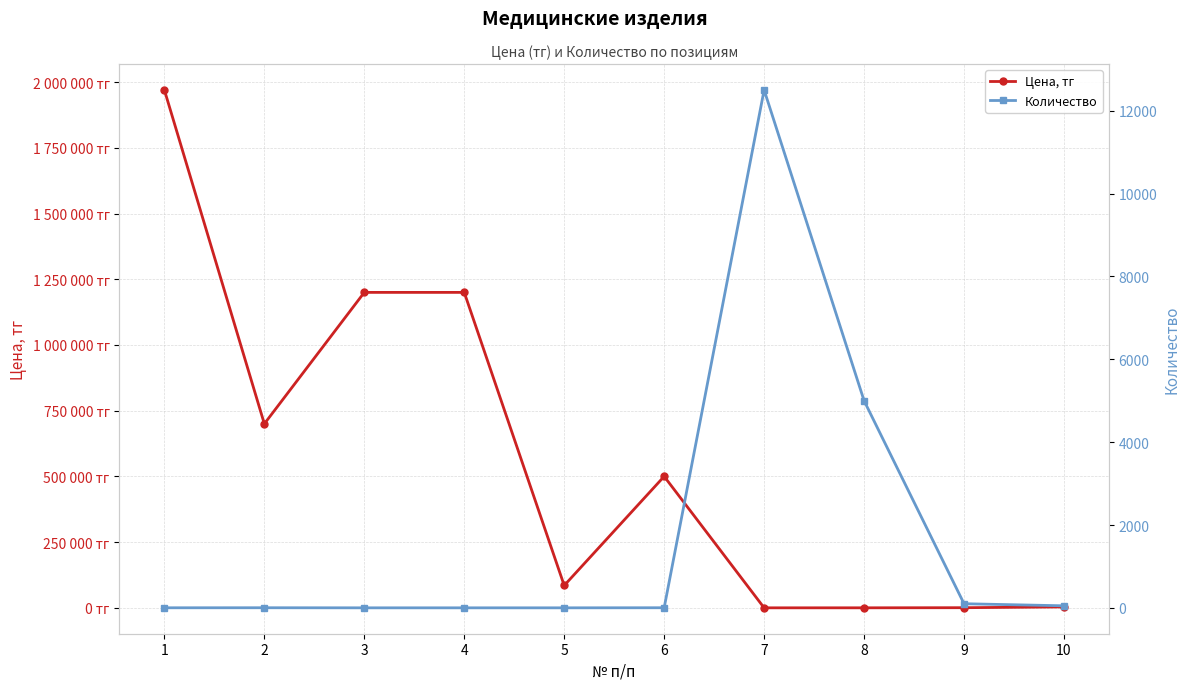

Rank the series by their average value, from highest to lowest.

Цена, тг, Количество